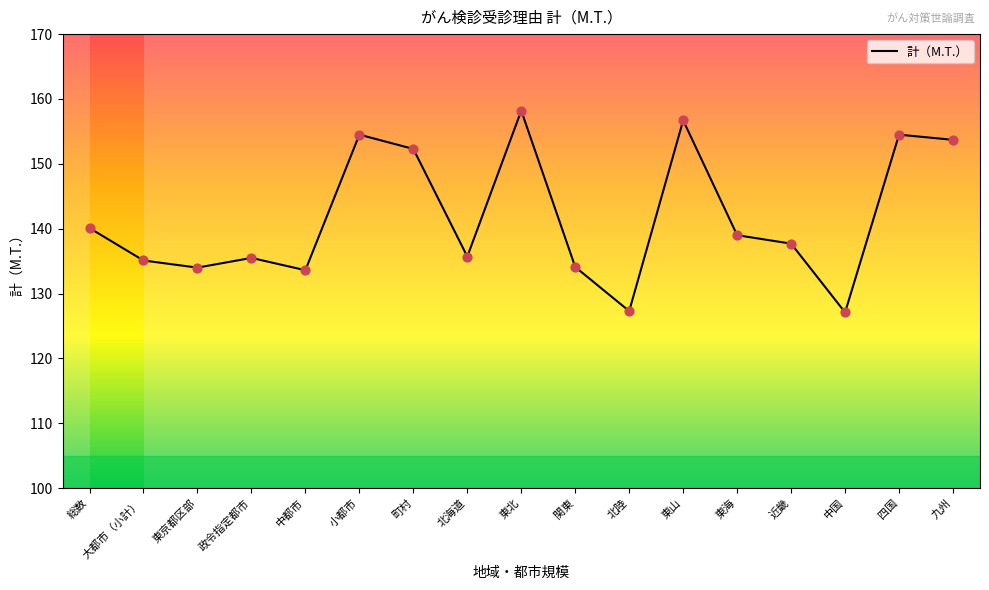

What is the change in value from 町村 to 近畿?

-14.6